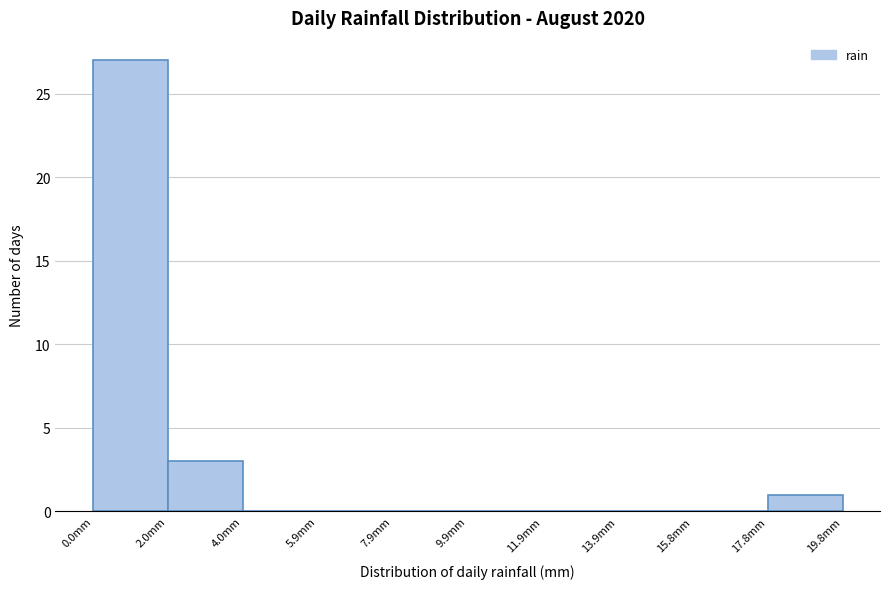

Reading left to right, list every bar in this chart as the range it spans on the x-axis followed by its height. Neither the bar edges nor the heights are printed on the chart, so give them approximately, as read against the axes.

0.00 to 1.98: 27
1.98 to 3.96: 3
3.96 to 5.94: 0
5.94 to 7.92: 0
7.92 to 9.90: 0
9.90 to 11.88: 0
11.88 to 13.86: 0
13.86 to 15.84: 0
15.84 to 17.82: 0
17.82 to 19.80: 1